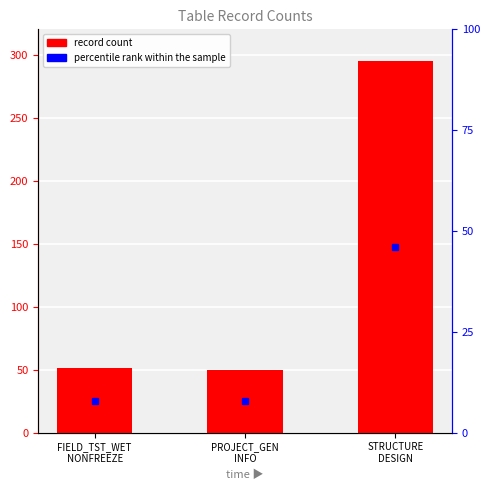

Rank the categories by value from highest to lowest.

STRUCTURE
DESIGN, FIELD_TST_WET
NONFREEZE, PROJECT_GEN
INFO